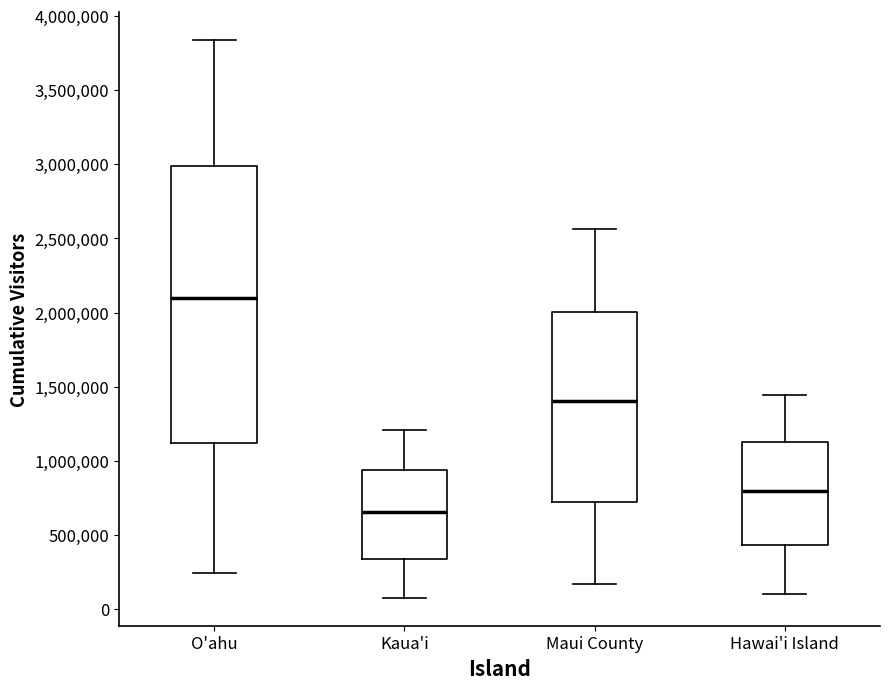

Reading left to right, transcribe this box plot: for each box, give where its median line is, the range the box spans, and where its two whiskers end, as read against the y-axis. The values are not printed on the chart, so give them approximately, as read against the axis.

O'ahu: median 2100000, box 1100000 to 3000000, whiskers 250000 to 3850000
Kaua'i: median 650000, box 350000 to 950000, whiskers 100000 to 1200000
Maui County: median 1400000, box 700000 to 2000000, whiskers 150000 to 2550000
Hawai'i Island: median 800000, box 450000 to 1100000, whiskers 100000 to 1450000